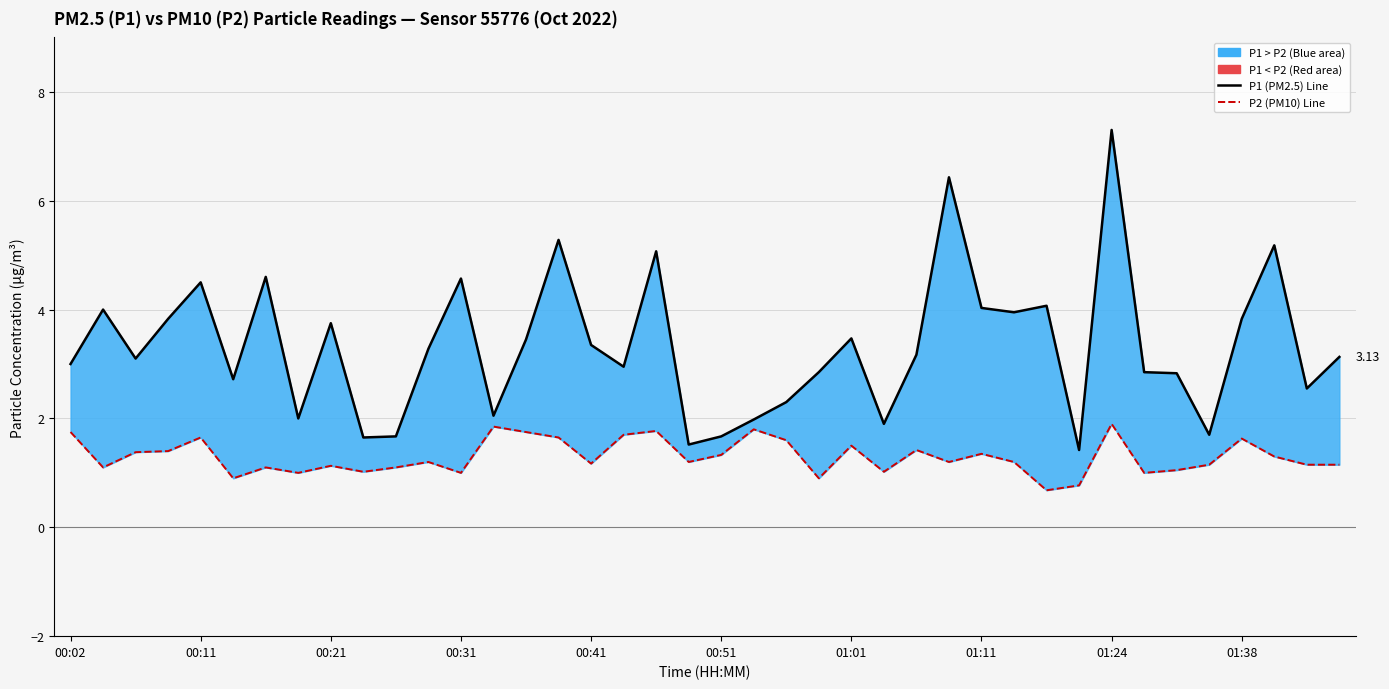

At 17, list the series in order from smallest to largest.

P2 (PM10) Line, P1 (PM2.5) Line